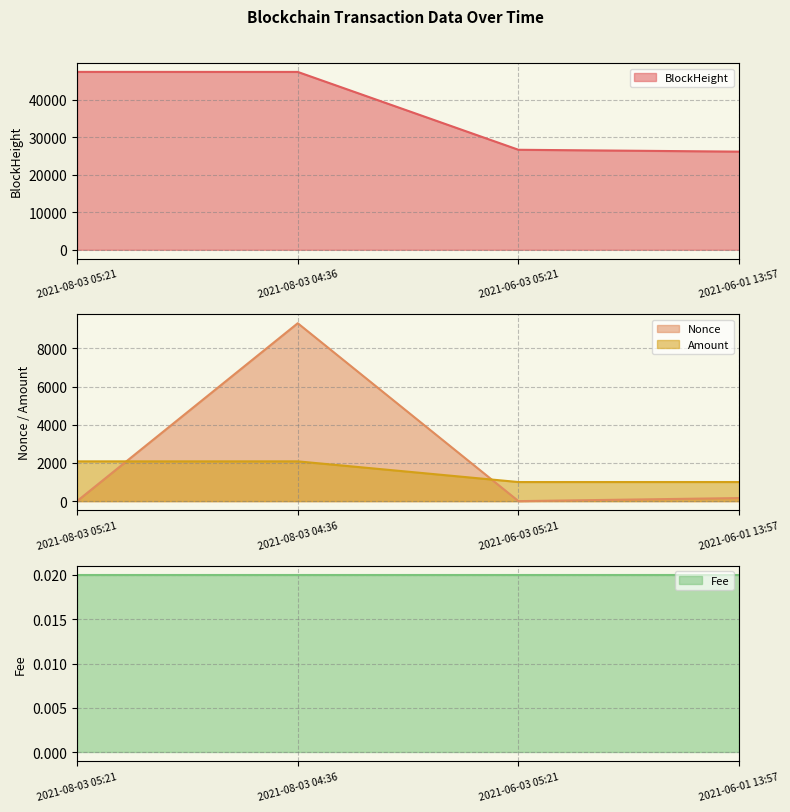

At which label is Nonce closest to 4656?

2021-06-01 13:57